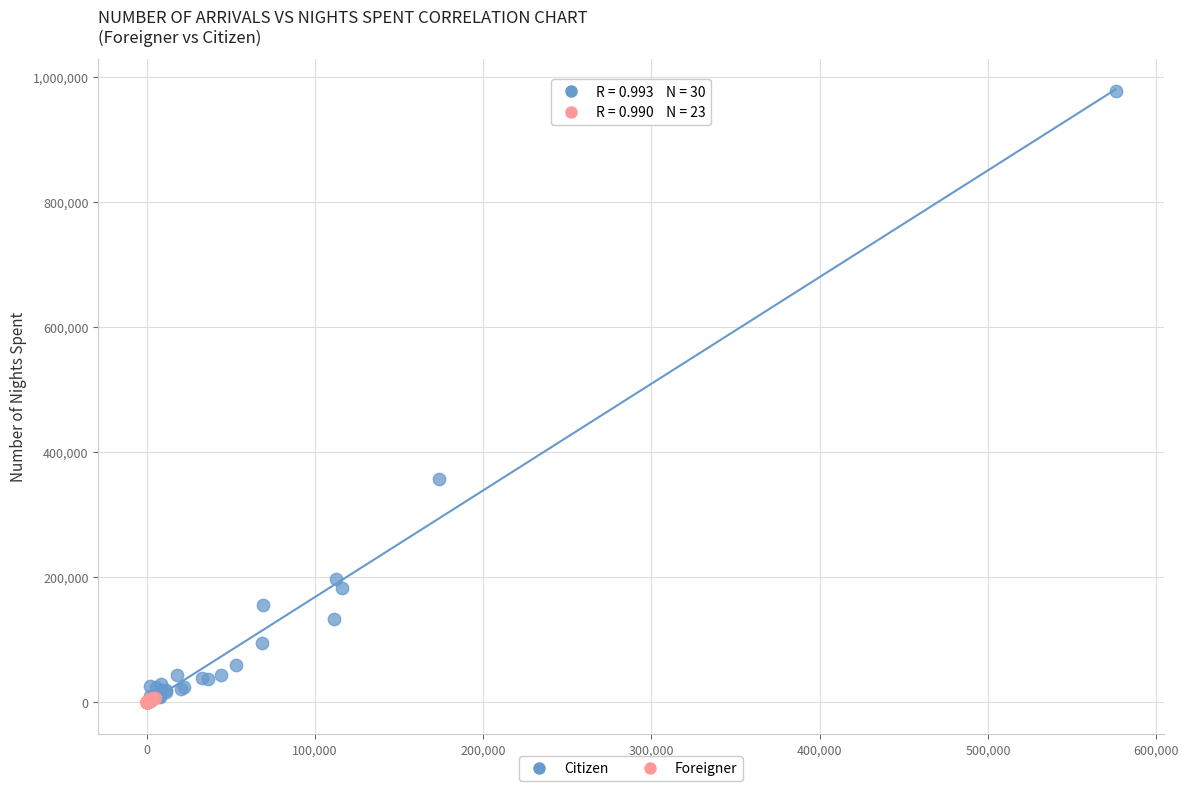

Which series contains the highest Y value?

Citizen